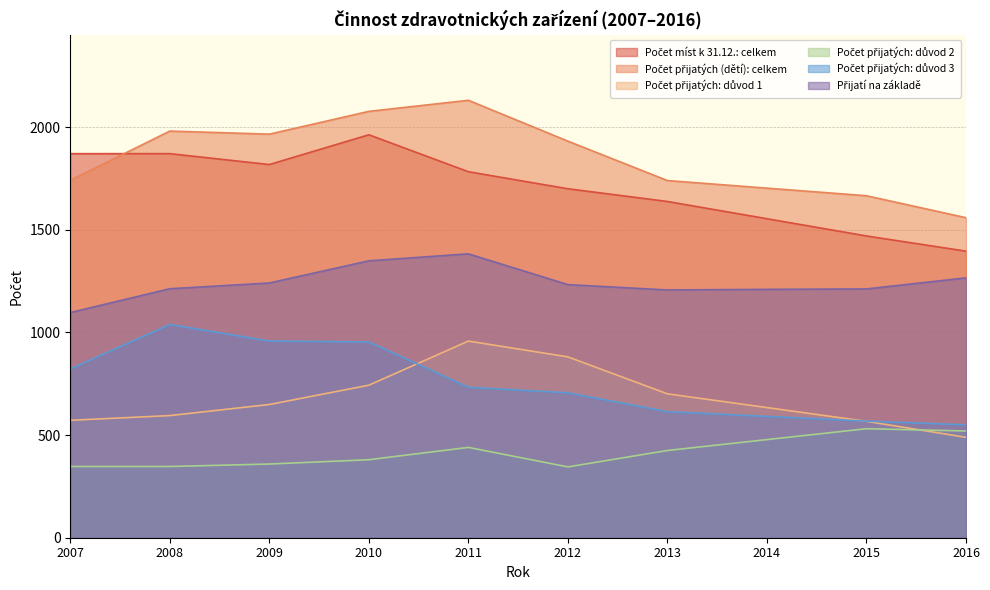

The value of Počet přijatých: důvod 1 at 2010 is 390. True or false?

False